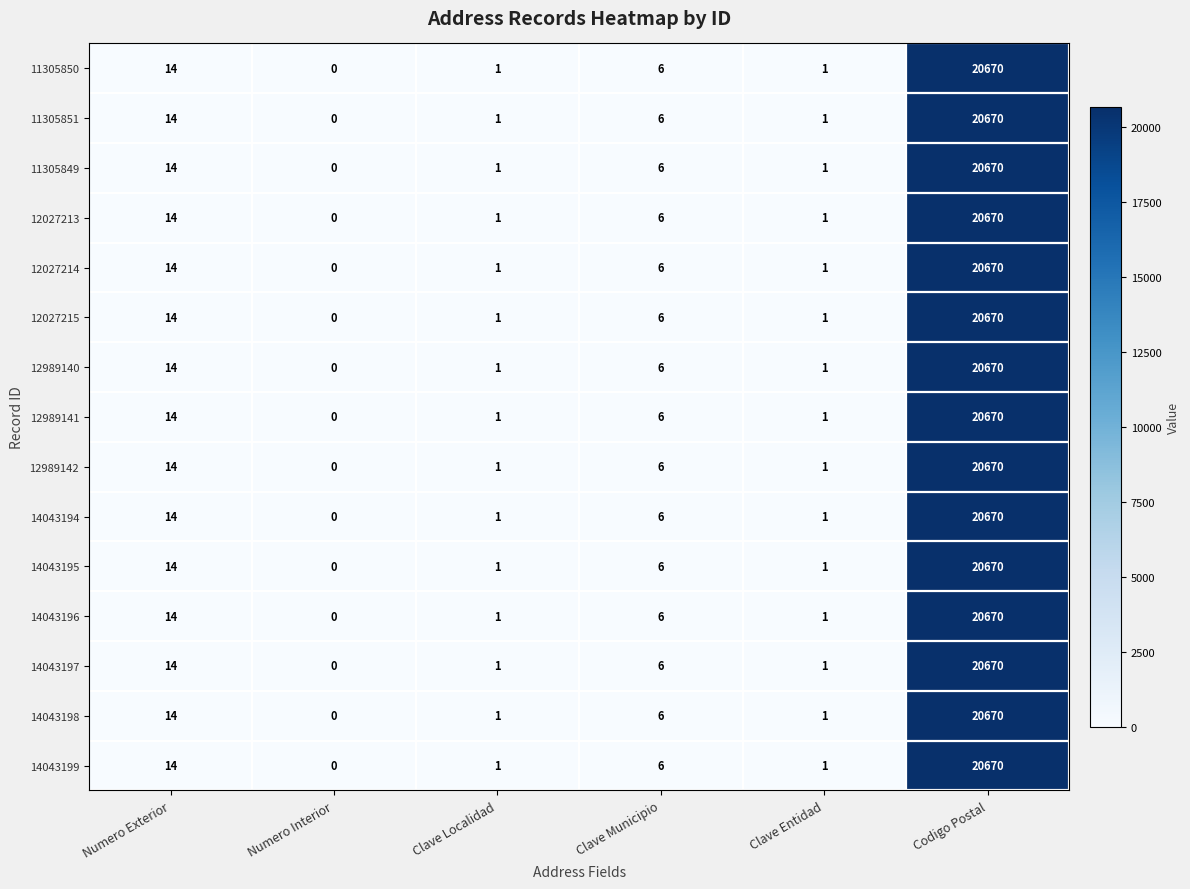

What is the difference between the maximum and minimum values in the 14043198 series?

20670